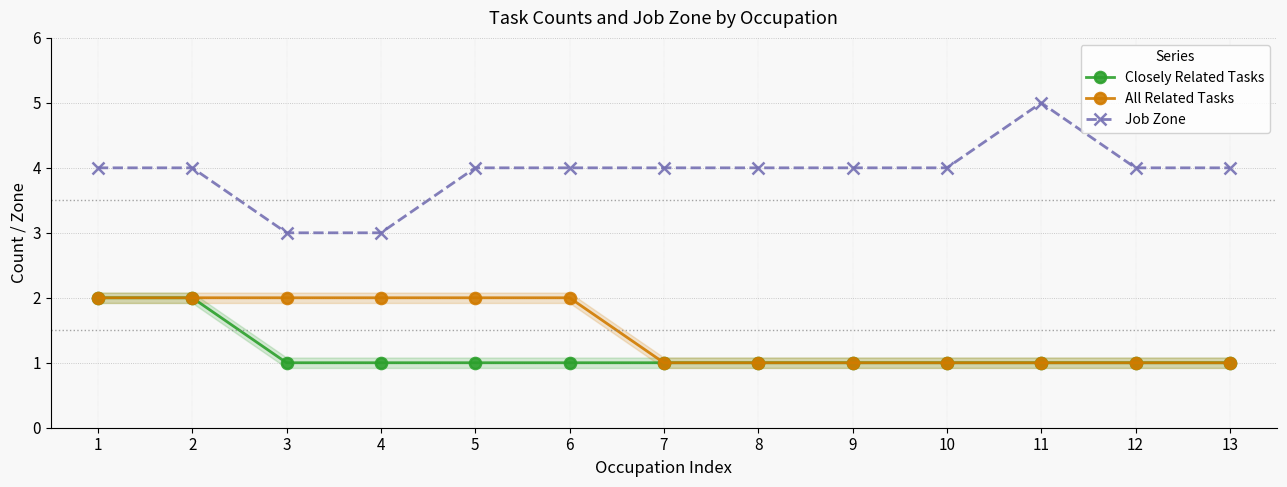

Does the chart display data point markers on the line(s)?

Yes